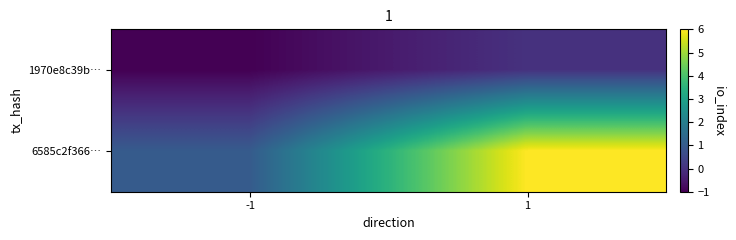

Reading left to right, transcribe all the data shown in this chart.

1970e8c39b…: -1=-1	1=0
6585c2f366…: -1=1	1=6